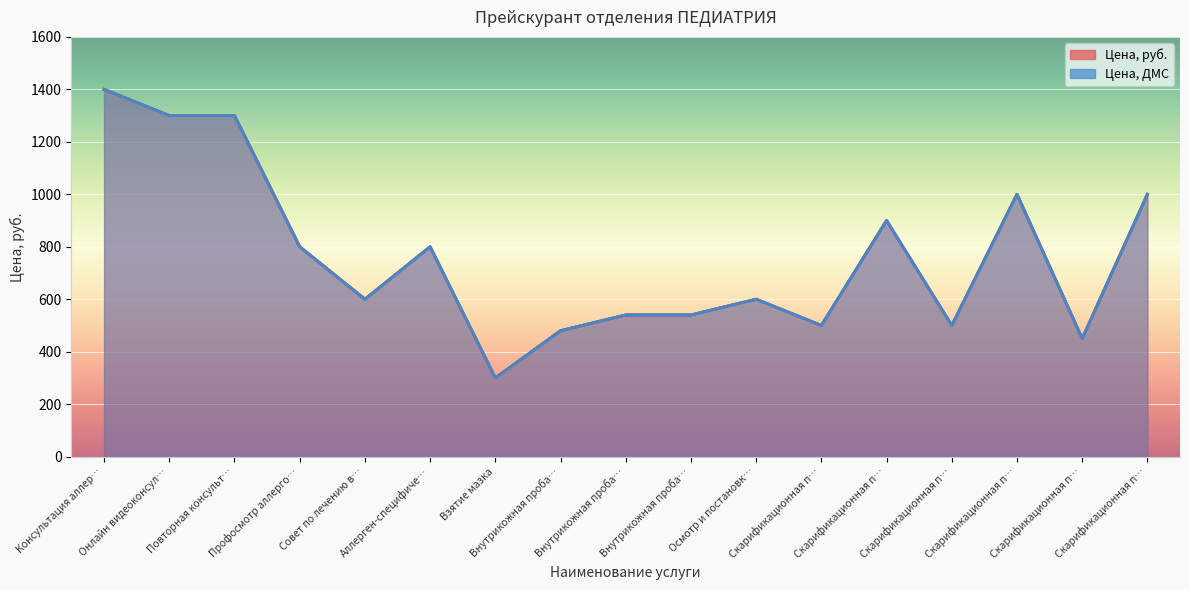

What is the difference between the second highest and minimum values in the Цена, ДМС series?

1000